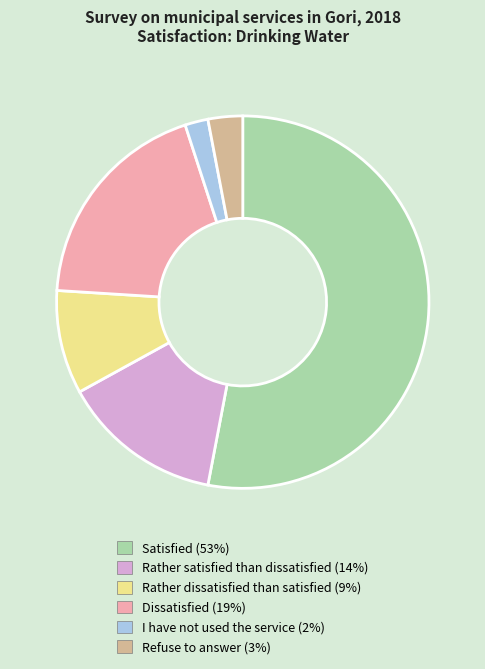

Rank the categories by value from highest to lowest.

Satisfied (53%), Dissatisfied (19%), Rather satisfied than dissatisfied (14%), Rather dissatisfied than satisfied (9%), Refuse to answer (3%), I have not used the service (2%)